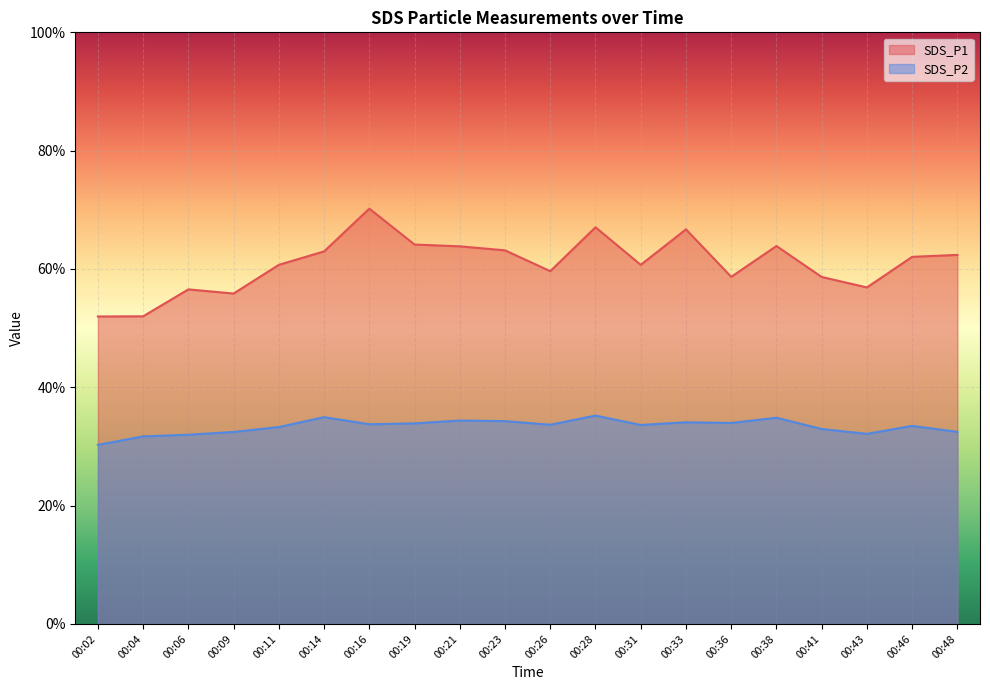

What is the sum of all SDS_P2 values?

667.4